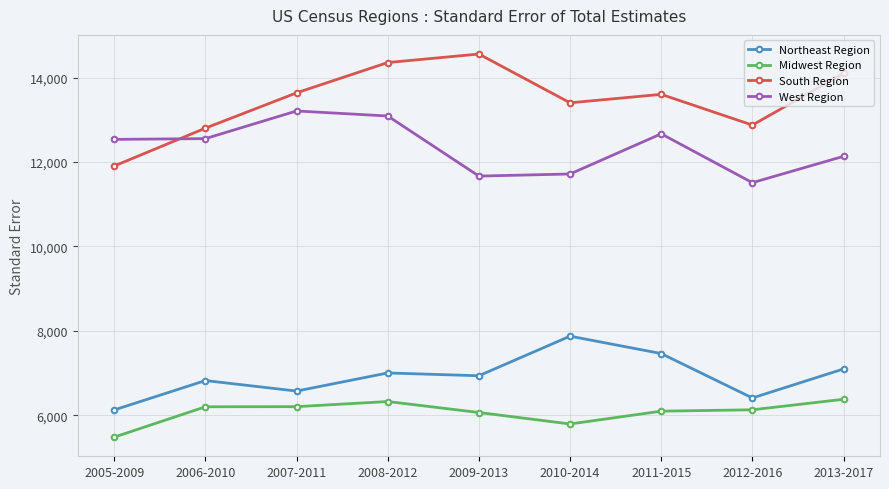

Rank the series at 2006-2010 from highest to lowest value.

South Region, West Region, Northeast Region, Midwest Region